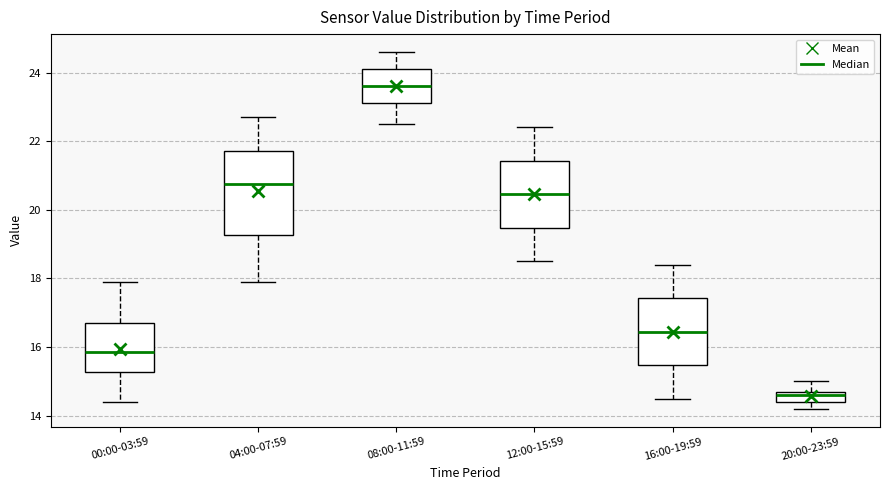

Which box has the highest median line?

08:00-11:59